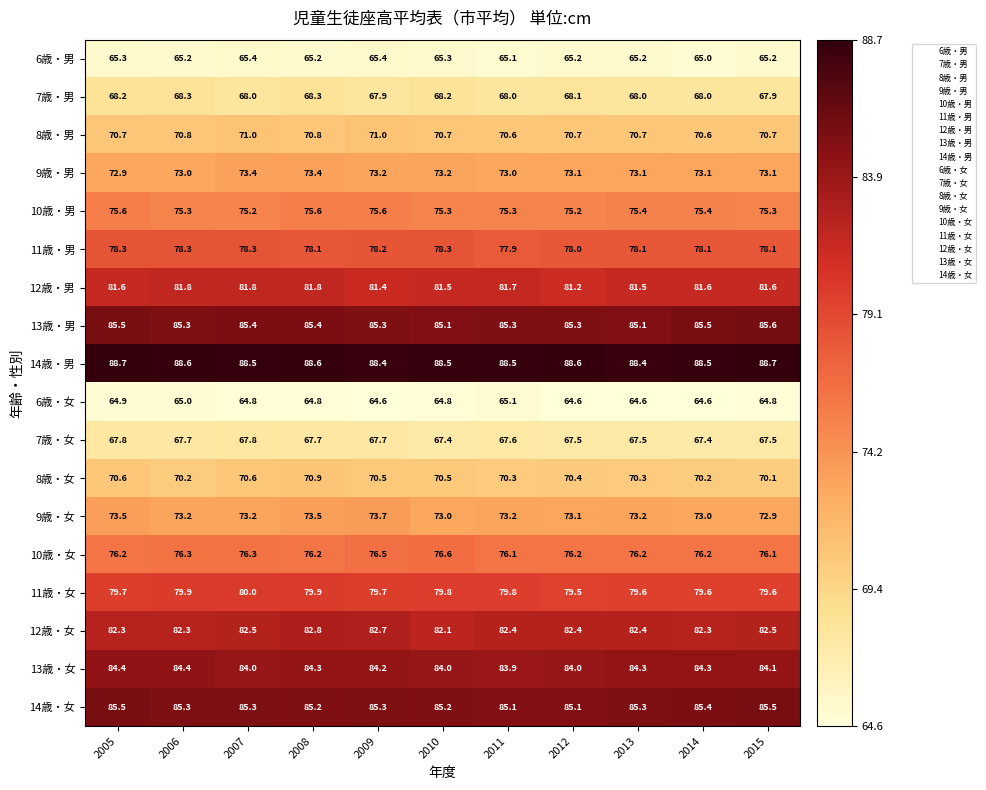

Is the value of 7歳・女 at 2012 greater than the value of 11歳・女 at 2015?

No